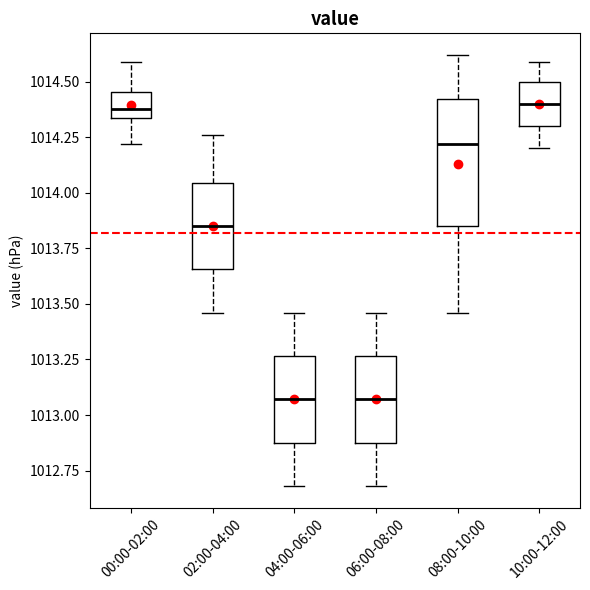

Reading left to right, transcribe this box plot: for each box, give where its median line is, the range the box spans, and where its two whiskers end, as read against the y-axis. The values are not printed on the chart, so give them approximately, as read against the axis.

00:00-02:00: median 1014.40, box 1014.35 to 1014.45, whiskers 1014.20 to 1014.60
02:00-04:00: median 1013.85, box 1013.65 to 1014.05, whiskers 1013.45 to 1014.25
04:00-06:00: median 1013.05, box 1012.90 to 1013.25, whiskers 1012.70 to 1013.45
06:00-08:00: median 1013.05, box 1012.90 to 1013.25, whiskers 1012.70 to 1013.45
08:00-10:00: median 1014.20, box 1013.85 to 1014.40, whiskers 1013.45 to 1014.60
10:00-12:00: median 1014.40, box 1014.30 to 1014.50, whiskers 1014.20 to 1014.60